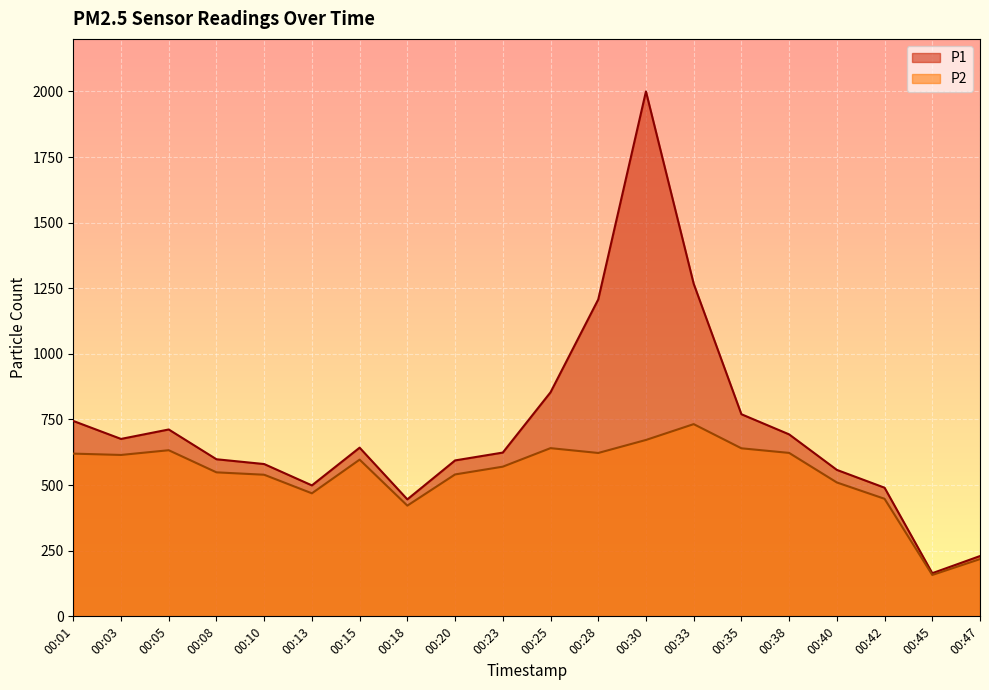

What is the approximate value of P2 at 00:47?

218.2